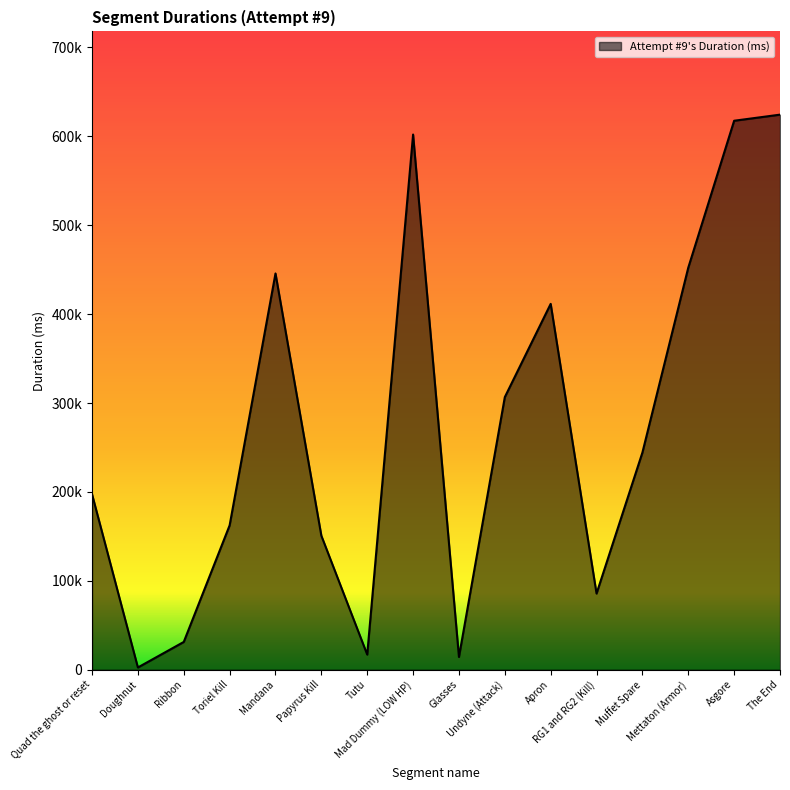

What is the label of the 9th point from the left?

Glasses